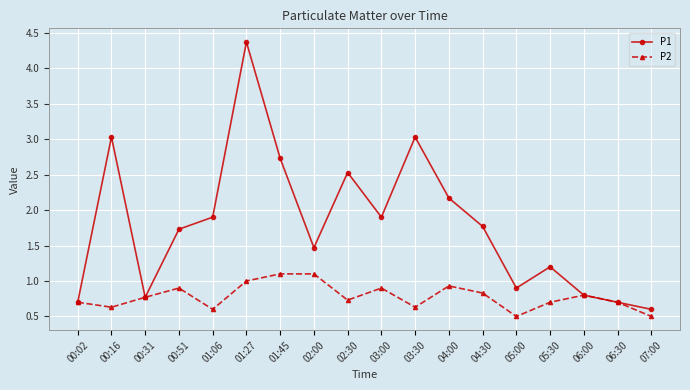

Reading left to right, transcribe all the data shown in this chart.

P1: 0.7	3.0	0.8	1.7	1.9	4.4	2.7	1.5	2.5	1.9	3.0	2.2	1.8	0.9	1.2	0.8	0.7	0.6
P2: 0.7	0.6	0.8	0.9	0.6	1.0	1.1	1.1	0.7	0.9	0.6	0.9	0.8	0.5	0.7	0.8	0.7	0.5